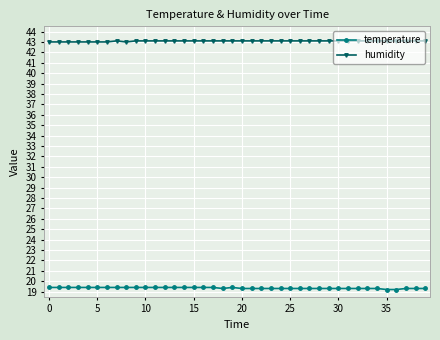

At how many categories does at least one series exceed 36?

40